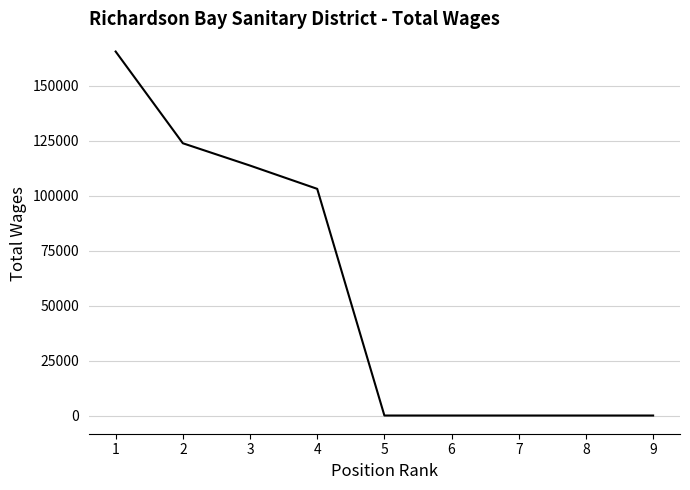

What is the ratio of the value at 4 to the value at 1?

0.6